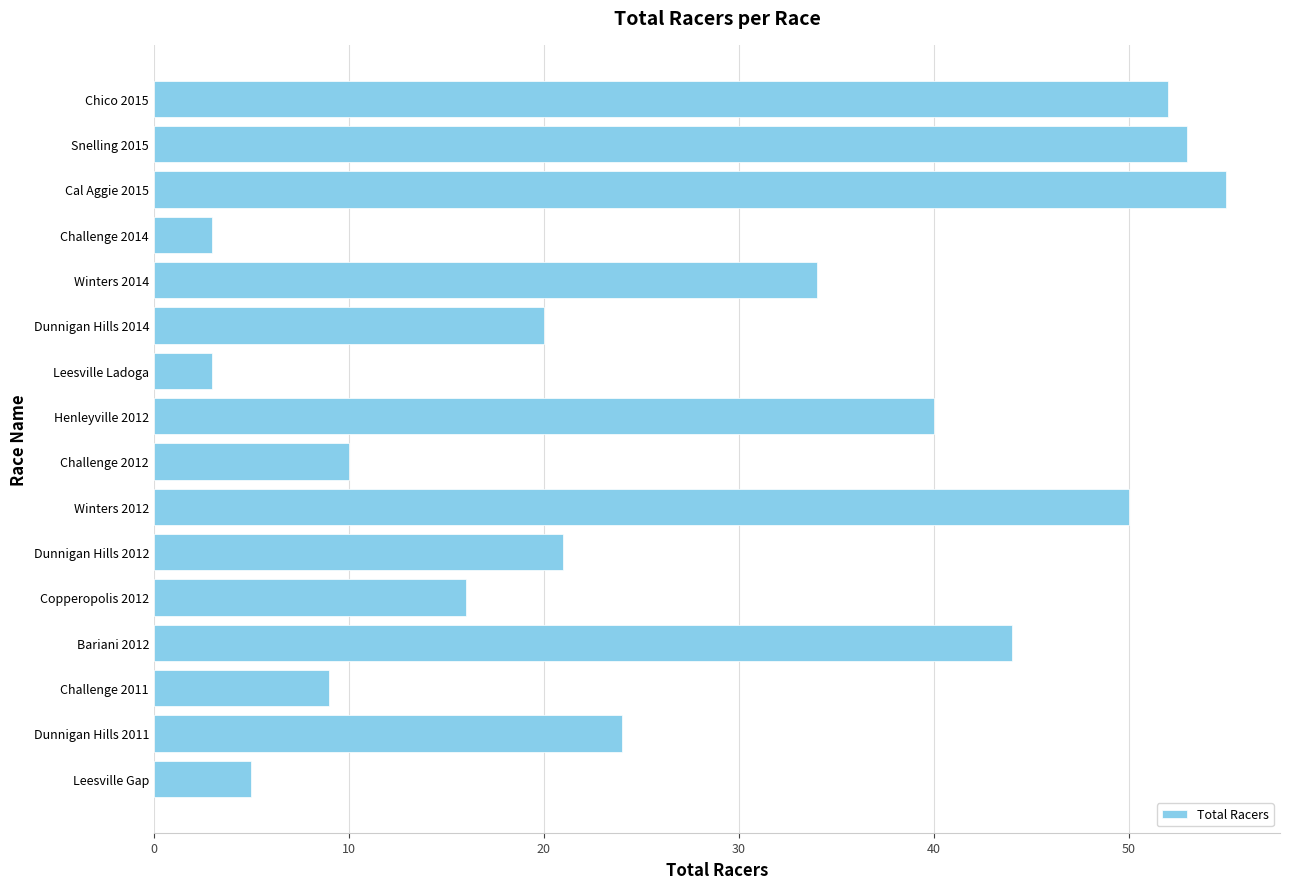

At which category does the chart reach its peak across all series?

Cal Aggie 2015